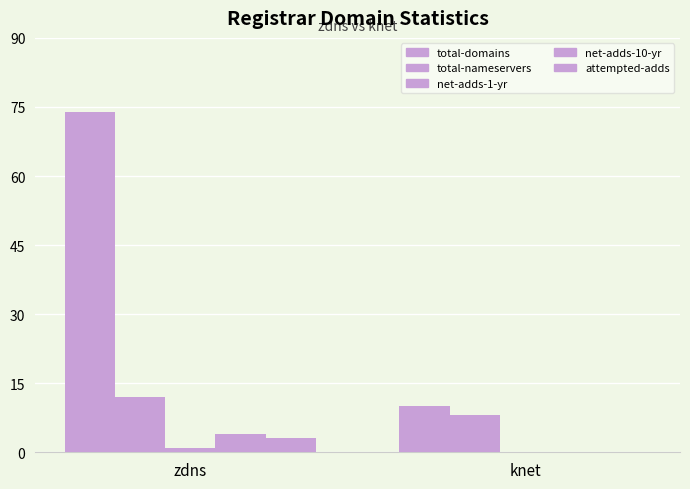

Are the bars horizontal?

No